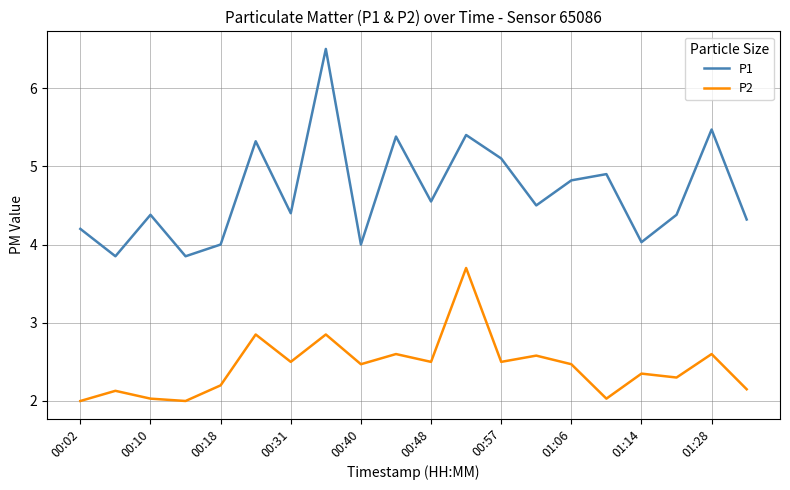

Which series has the largest total across all categories?

P1